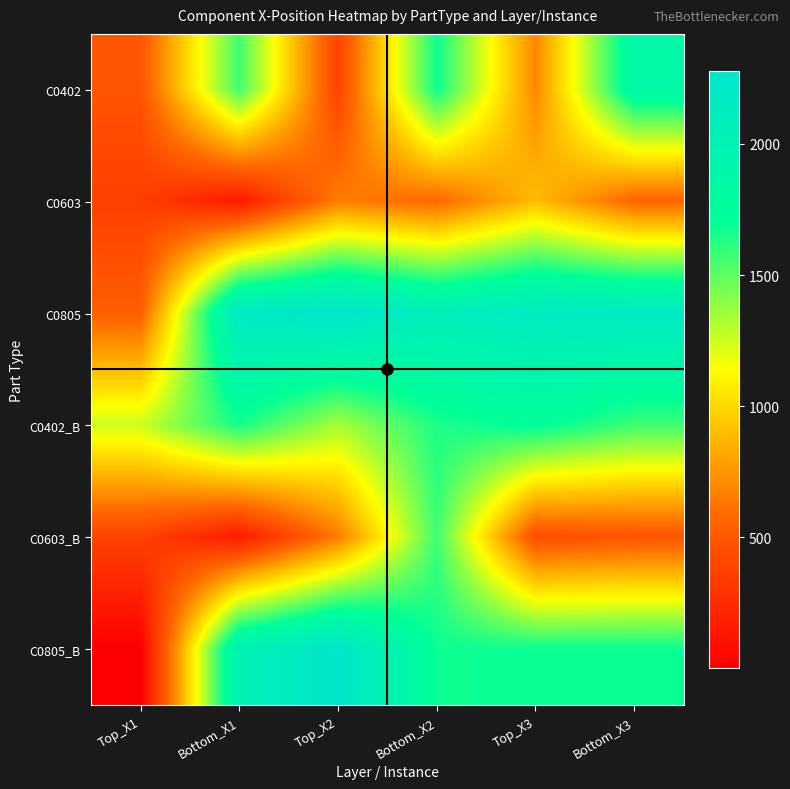

Which series has the largest range (max minus min)?

C0805_B